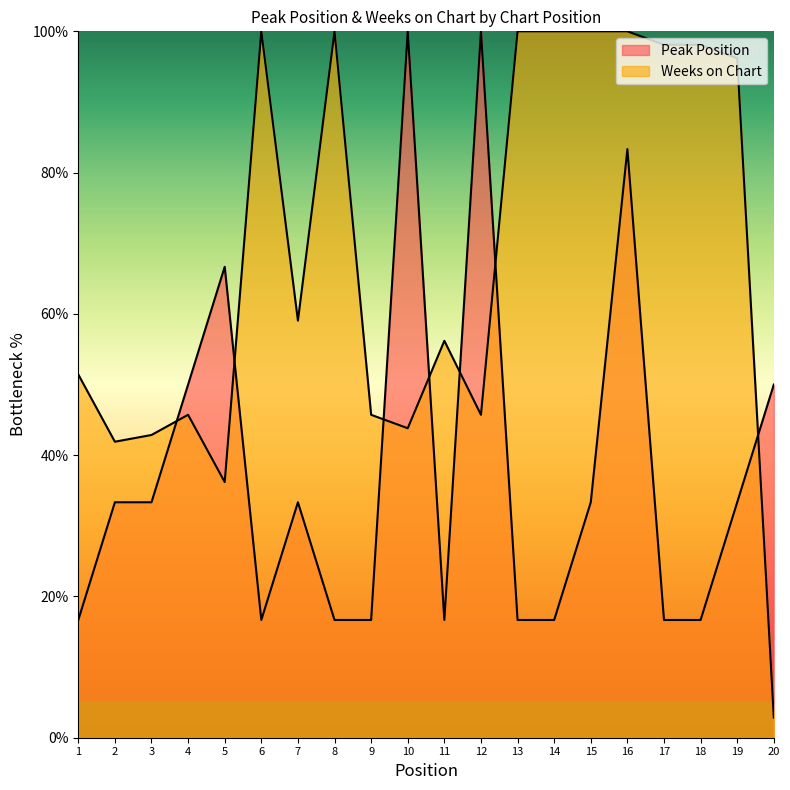

The value of Weeks on Chart at 14 is 100.0. True or false?

True